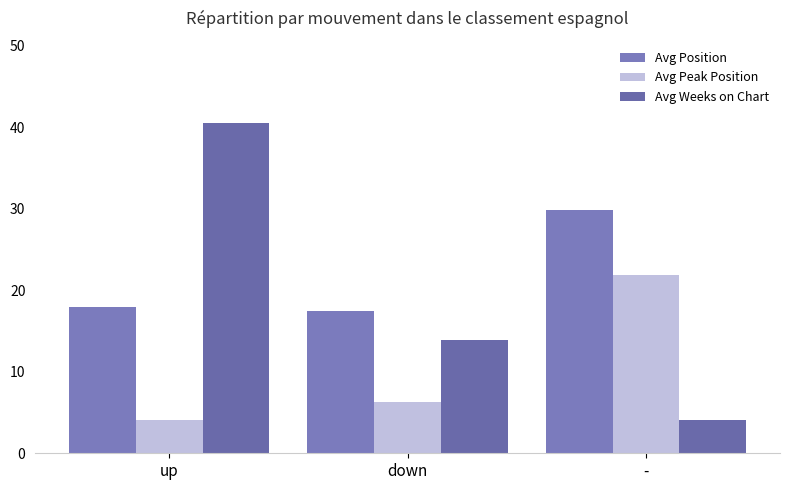

Is the value of Avg Peak Position at up greater than the value of Avg Weeks on Chart at -?

No